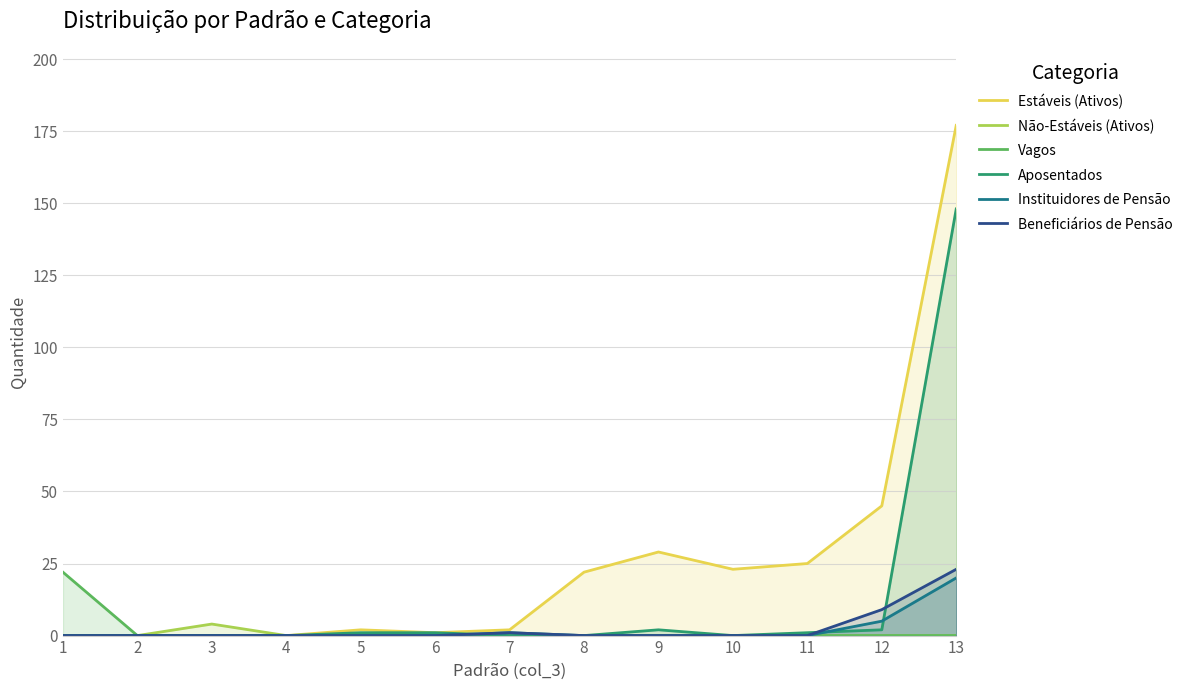

True or false: Vagos and Estáveis (Ativos) cross at least once.

False